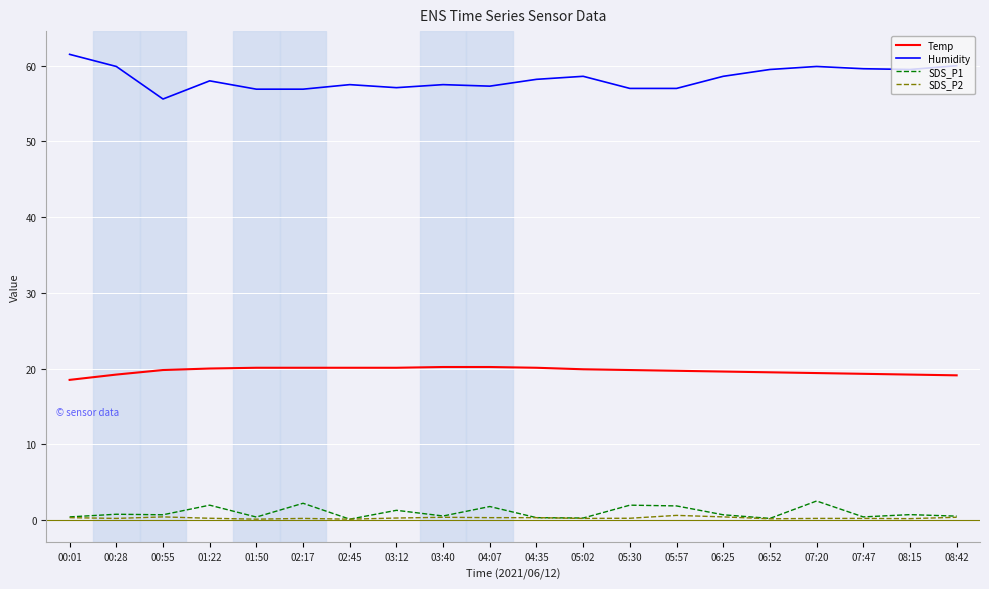

What is the maximum value shown in the chart?

61.5